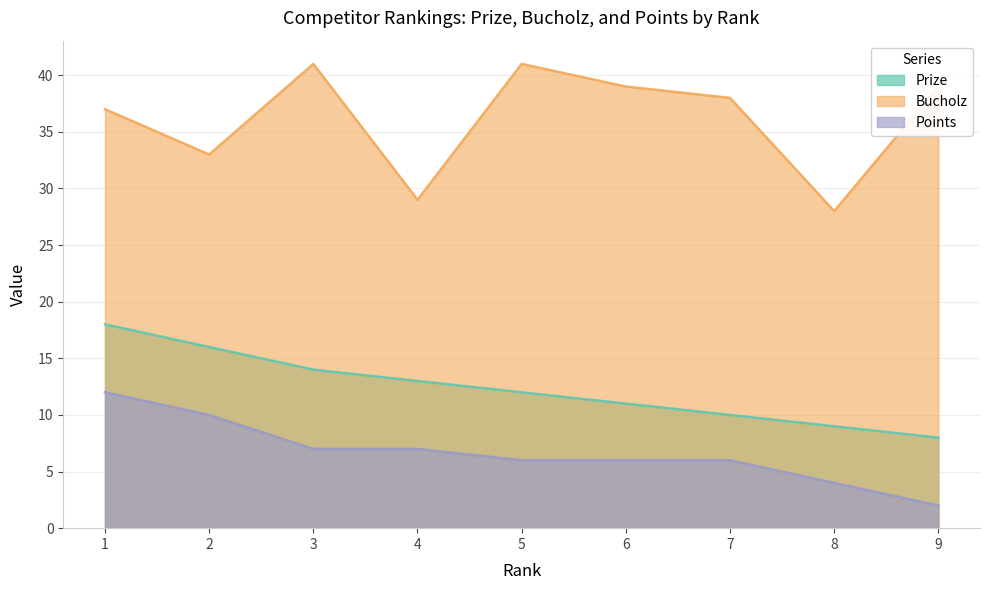

How many values in the Prize series exceed 12?

4